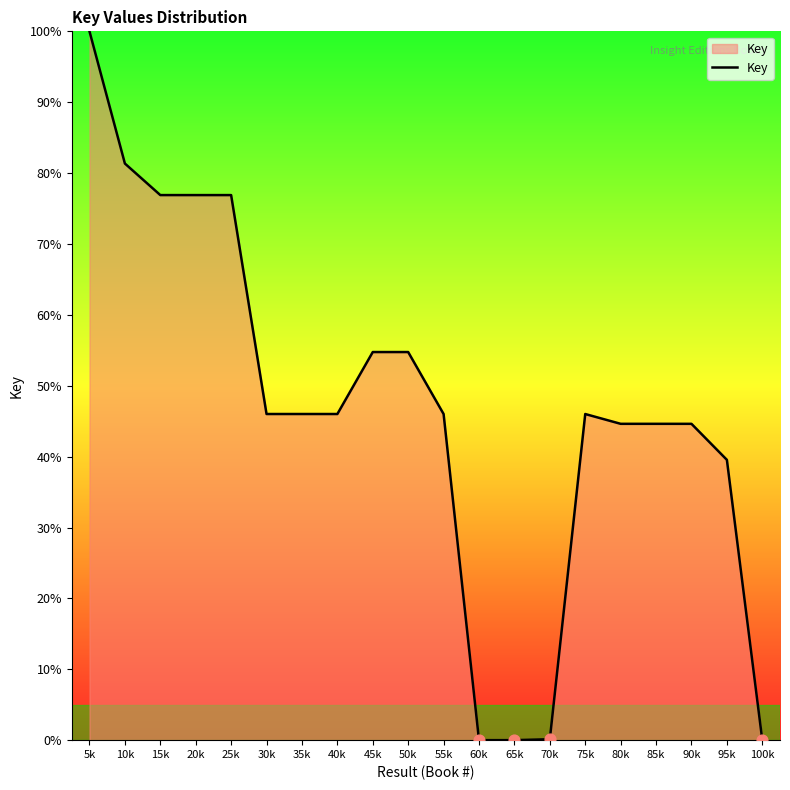

Between 65k and 25k, which is larger?

25k